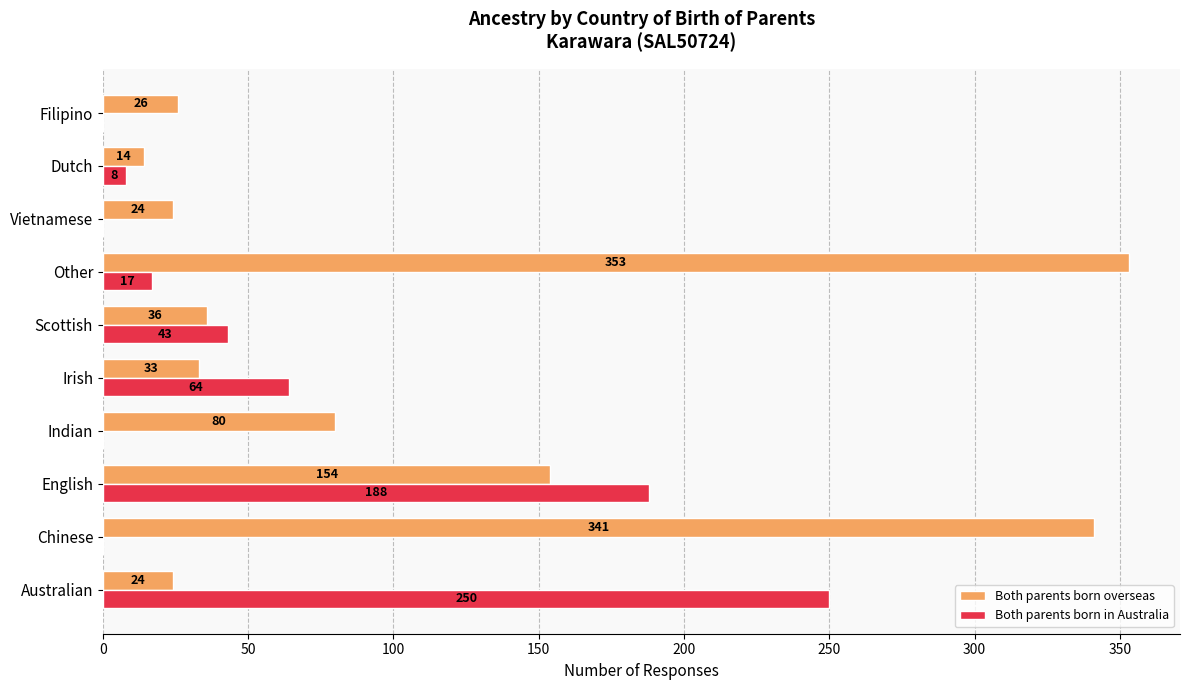

Is it true that Both parents born in Australia equals 388 at Australian?

False